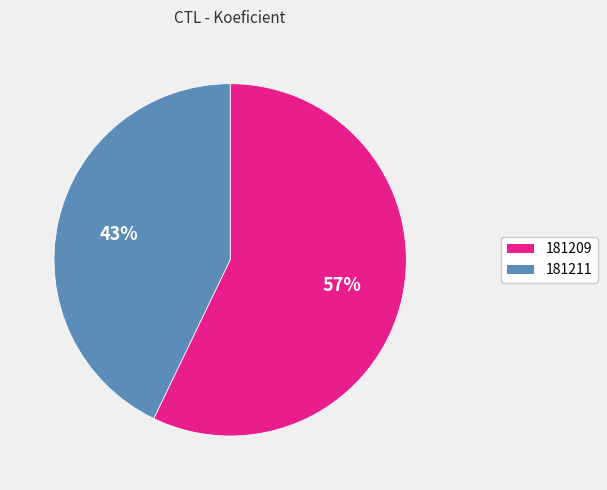

Which has a higher value, 181211 or 181209?

181209